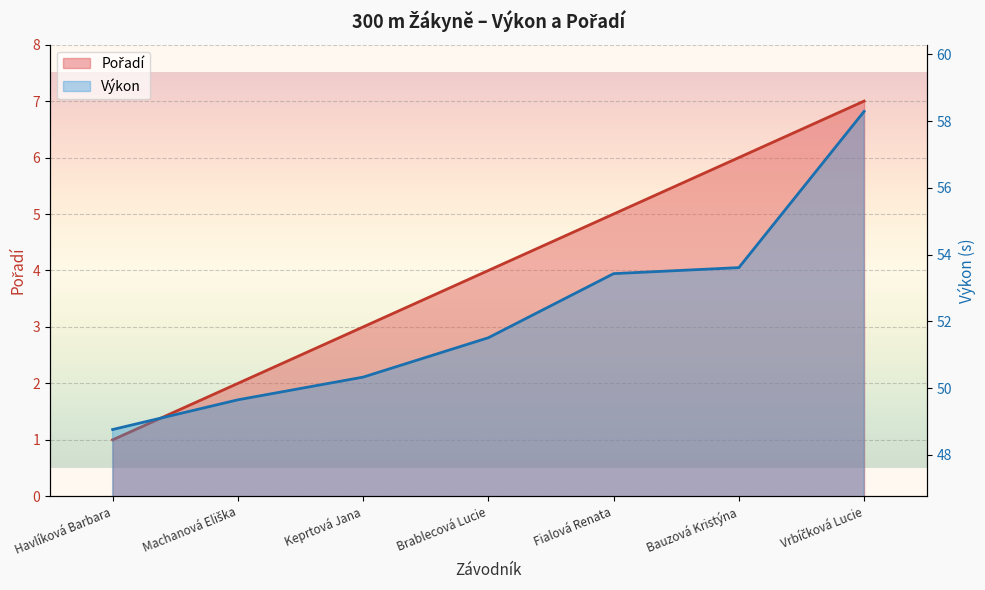

Reading left to right, list all the values displayed in this chart.

Pořadí: 1.0	2.0	3.0	4.0	5.0	6.0	7.0
Výkon: 48.8	49.6	50.3	51.5	53.4	53.6	58.3